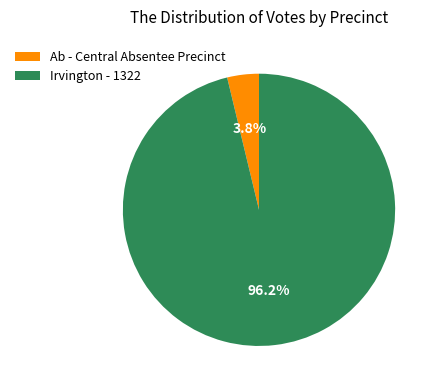

Which has a higher value, Ab - Central Absentee Precinct or Irvington - 1322?

Irvington - 1322